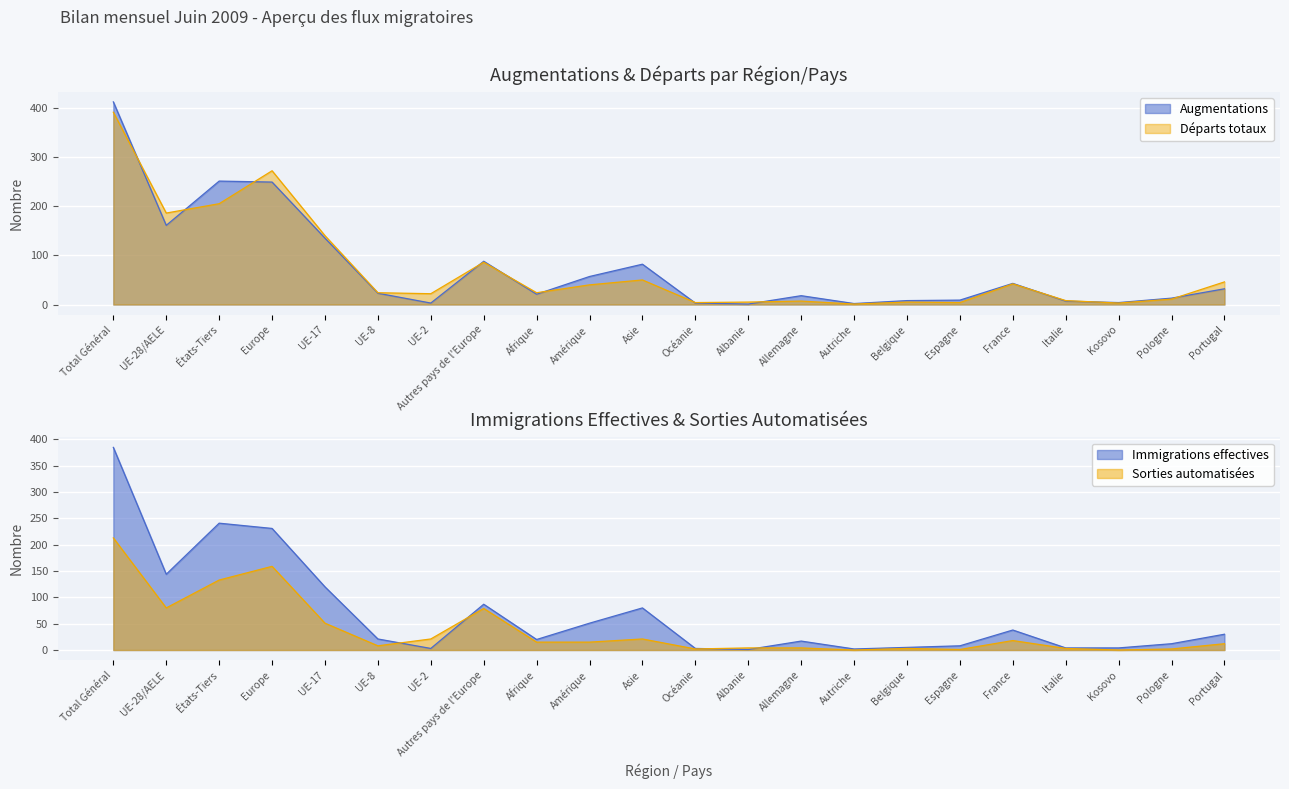

At which category does Autres sorties reach its first local valley?

UE-28/AELE